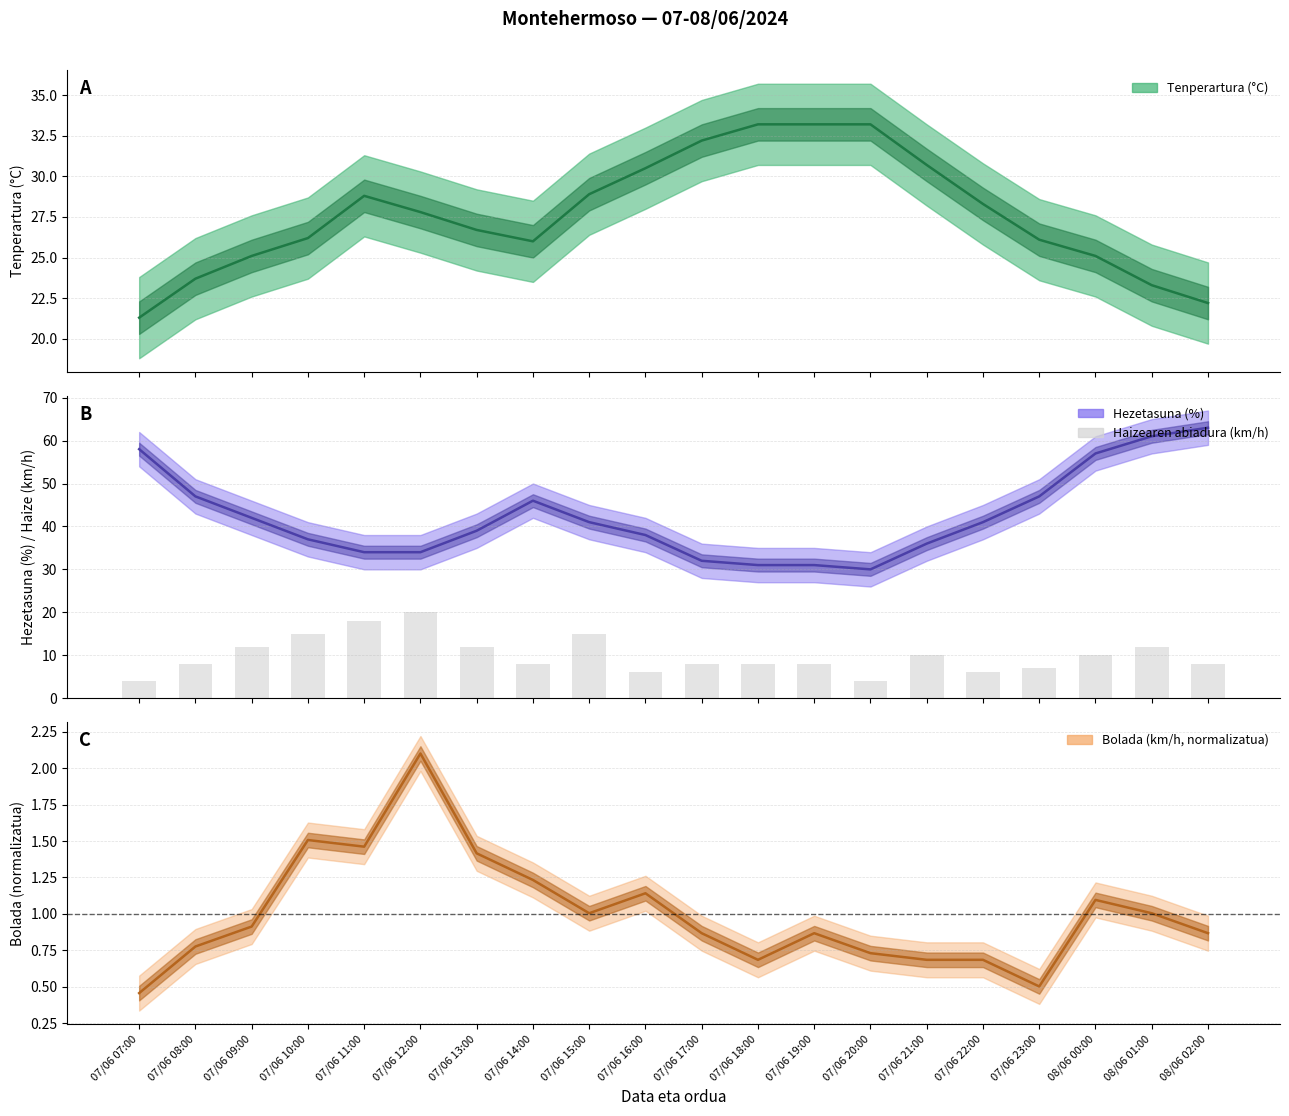

What is the average value?

10